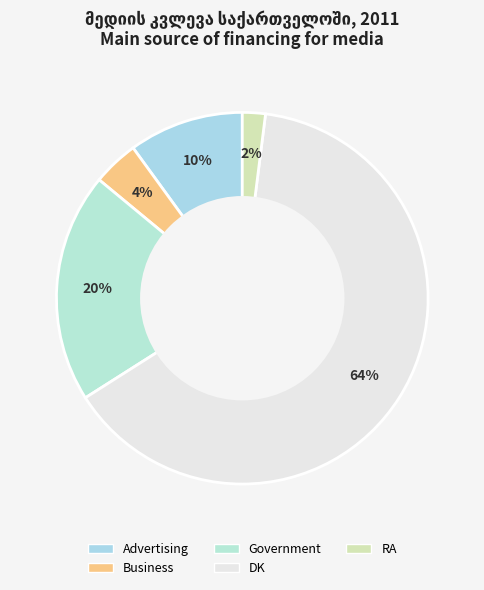

Is it true that RA is 2% of the pie?

True